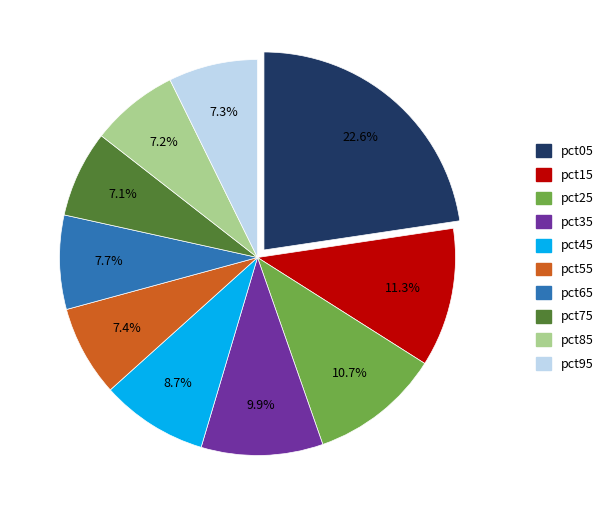

Which category has the biggest portion of the pie?

pct05